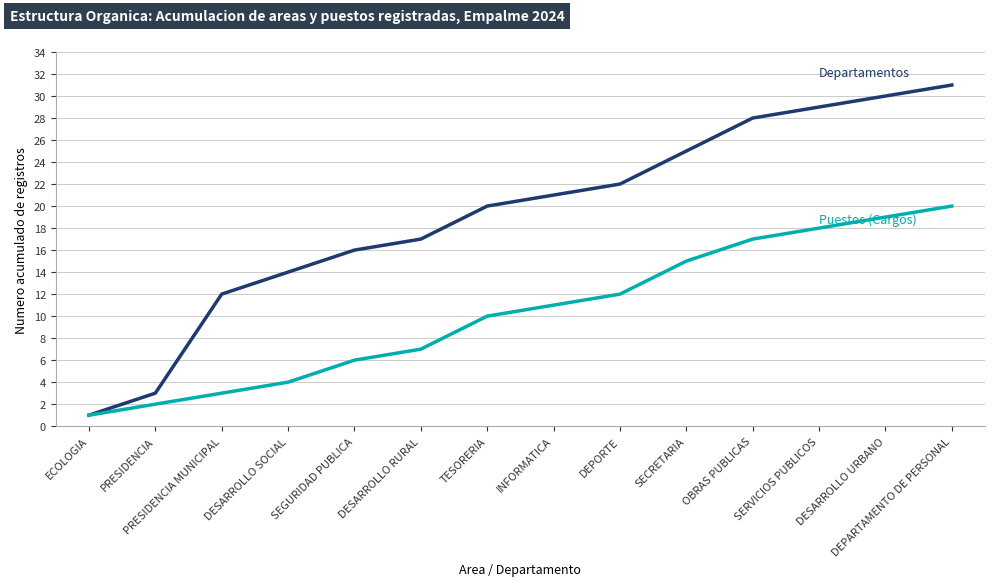

What is the difference between the highest and lowest values at INFORMATICA?

10